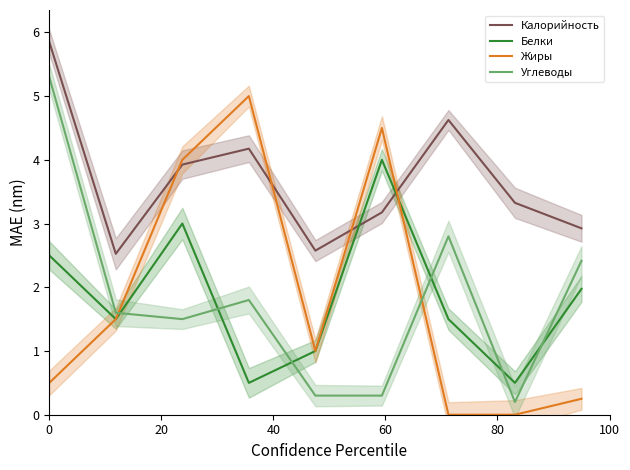

At how many categories does at least one series exceed 3?

6